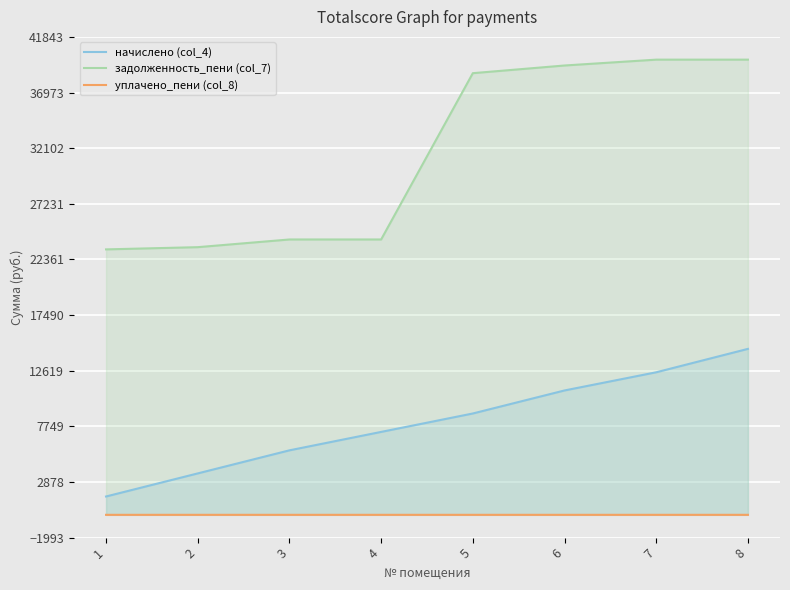

What are all the series names shown in the legend?

начислено (col_4), задолженность_пени (col_7), уплачено_пени (col_8)